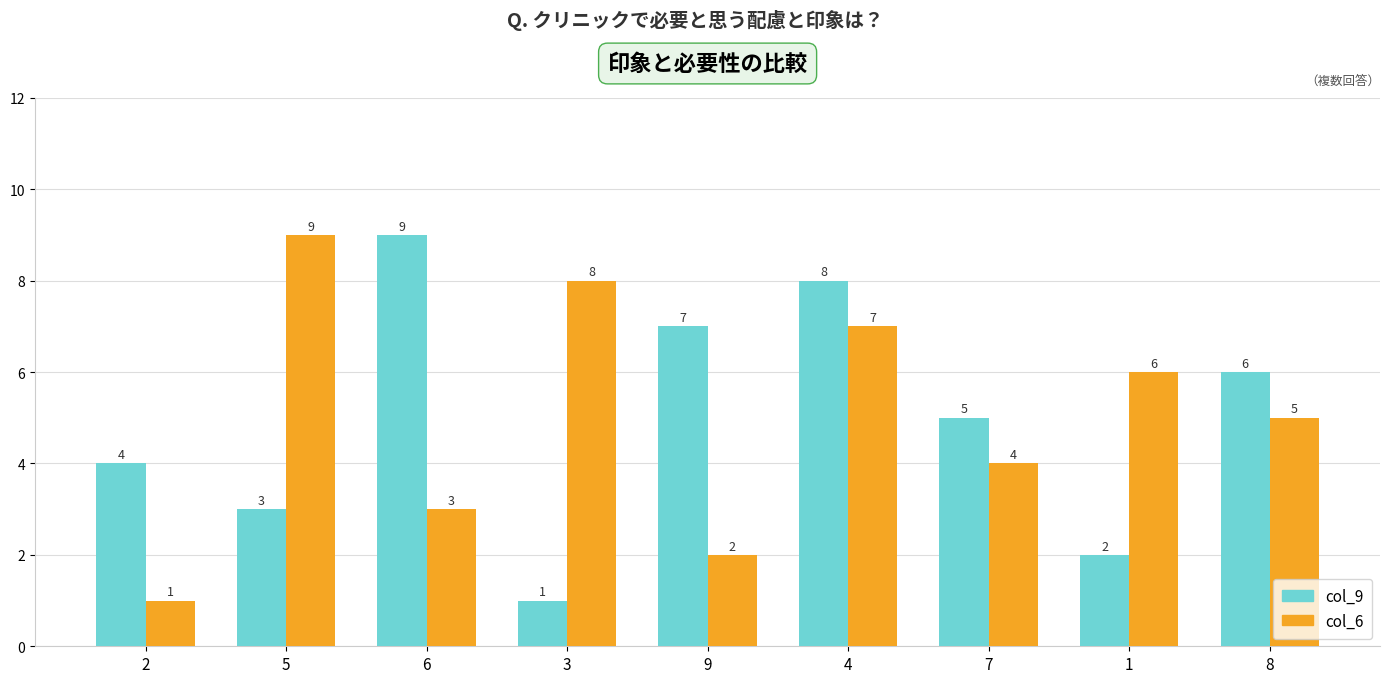

How many bars are there in total?

18